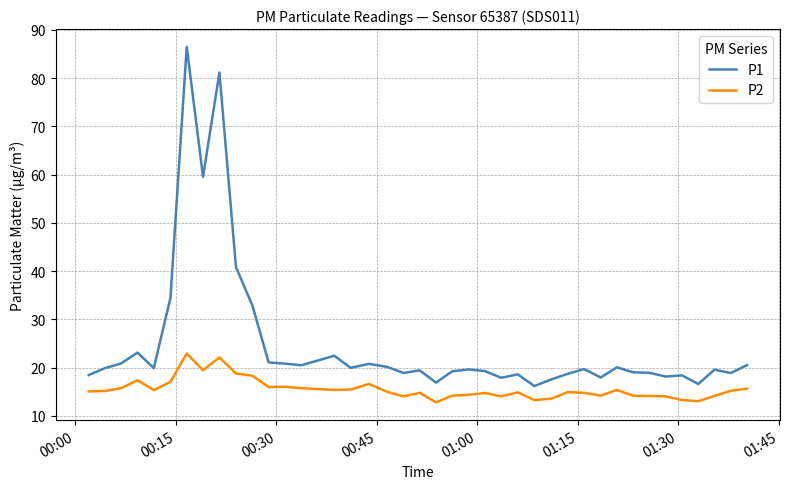

In P1, how many points are lower than both neighbors (excluding endpoints)?

12